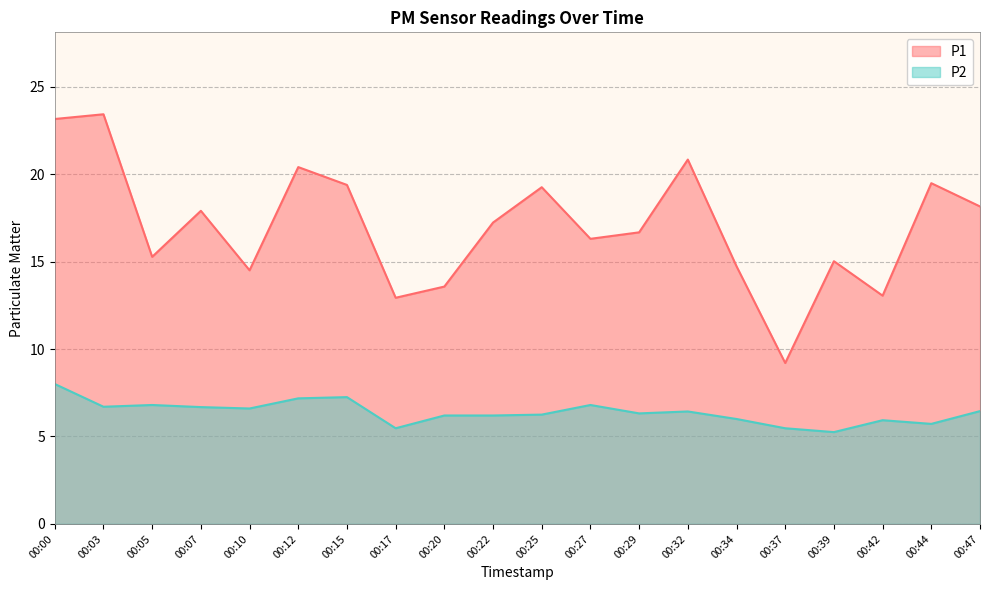

What is the difference between the P2 values at 00:07 and 00:20?

0.5